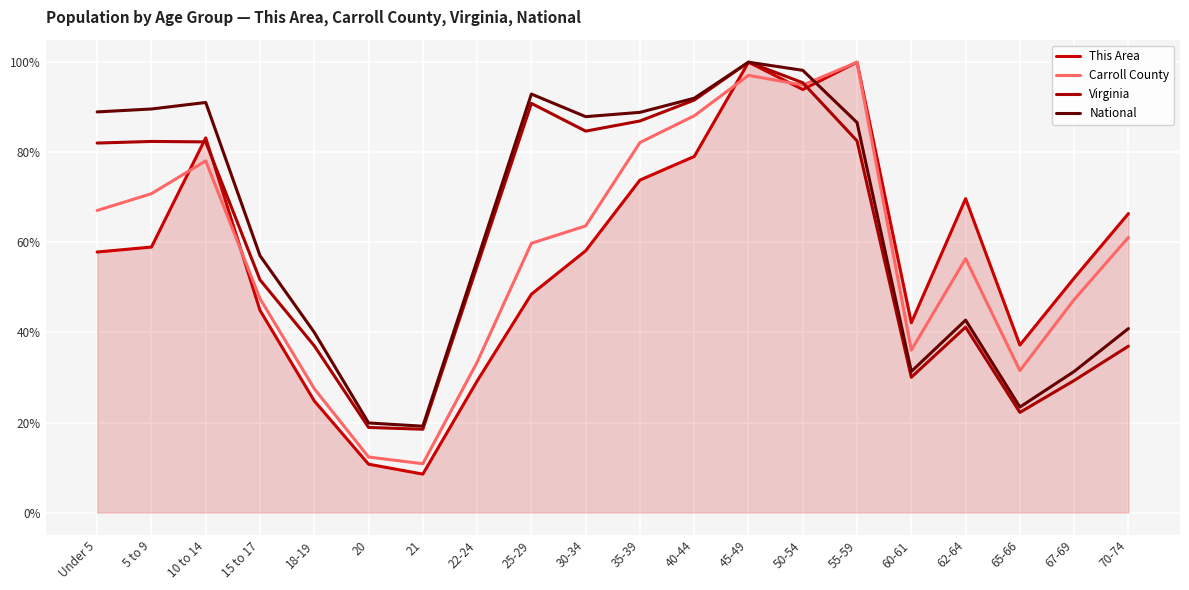

Which series changed the most between 5 to 9 and 15 to 17?

National